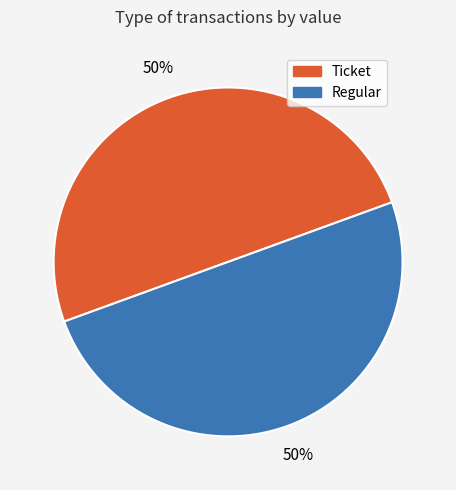

To the nearest percent, what is the difference between the largest and smallest slice percentages?

0%